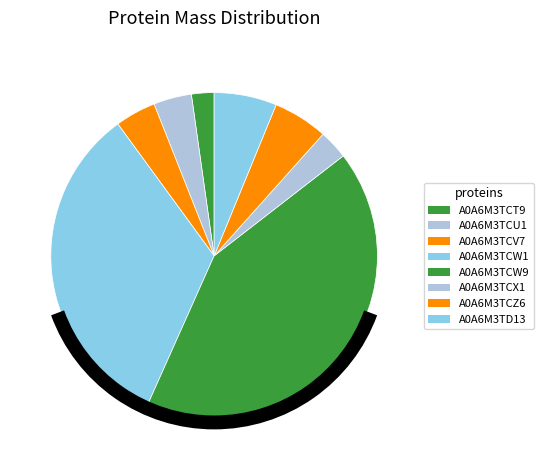

Approximately how many times larger is the value at A0A6M3TCW1 compared to A0A6M3TCT9?

14.9